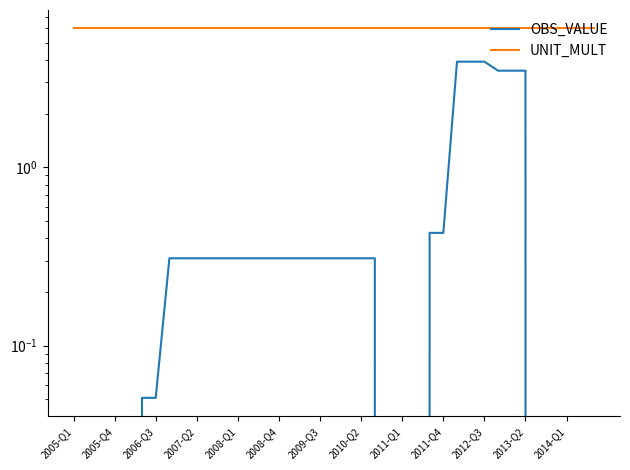

Which category has the highest value in the UNIT_MULT series?

2005-Q1